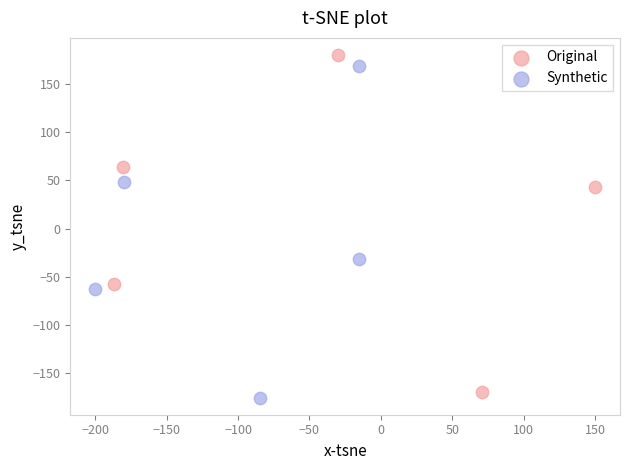

Which series contains the lowest Y value?

Synthetic